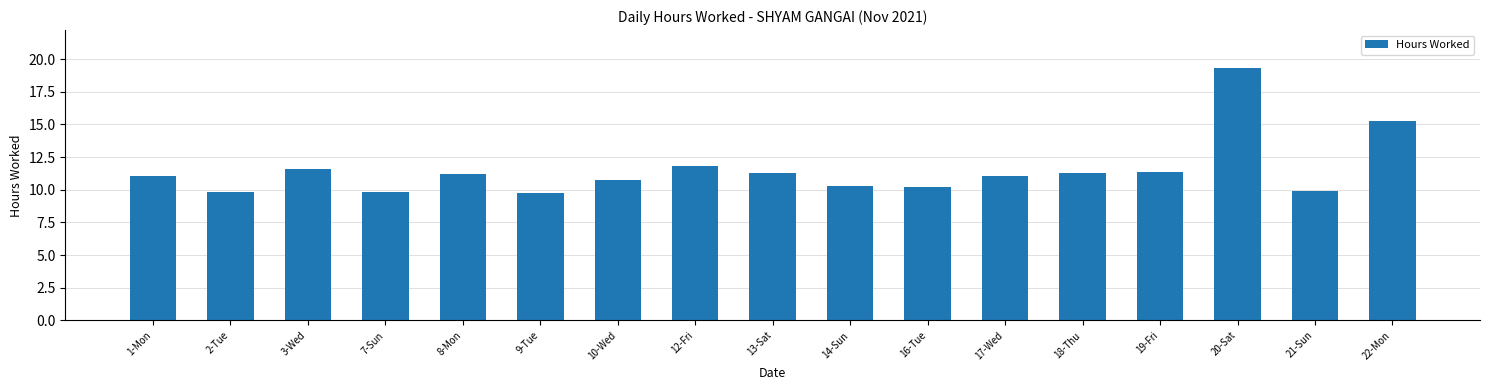

What position from the right is 3-Wed?

15